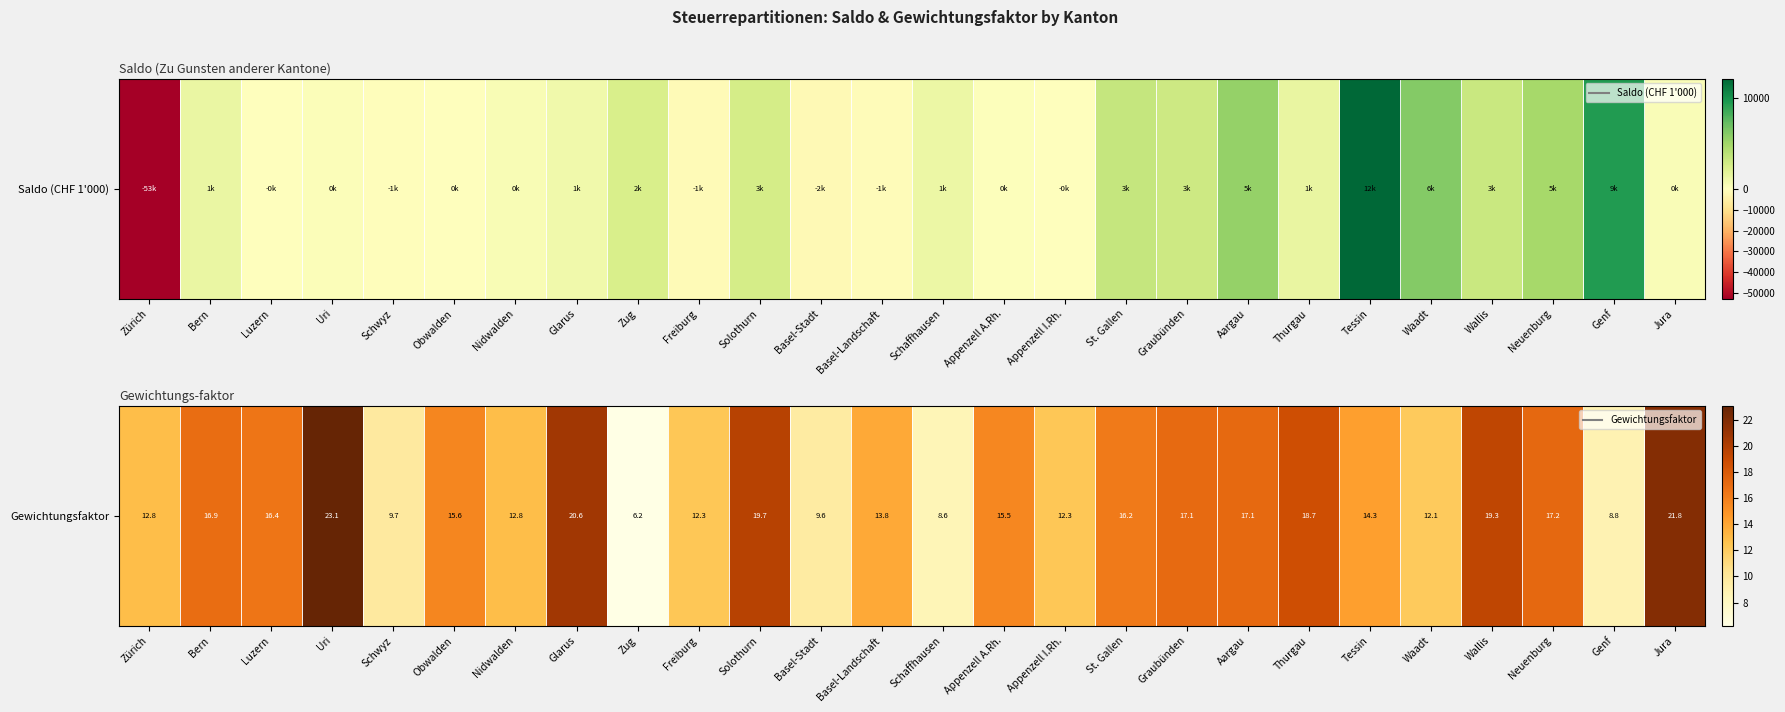

What is the change in value from Basel-Stadt to Aargau?

+7.5